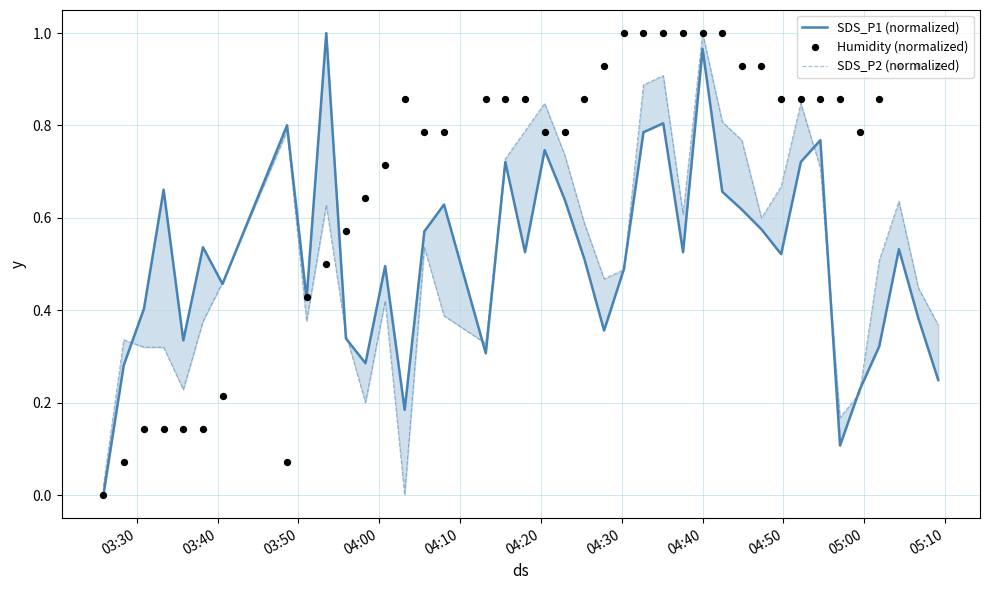

Which series has the largest Y range (max minus min)?

SDS_P1 (normalized)